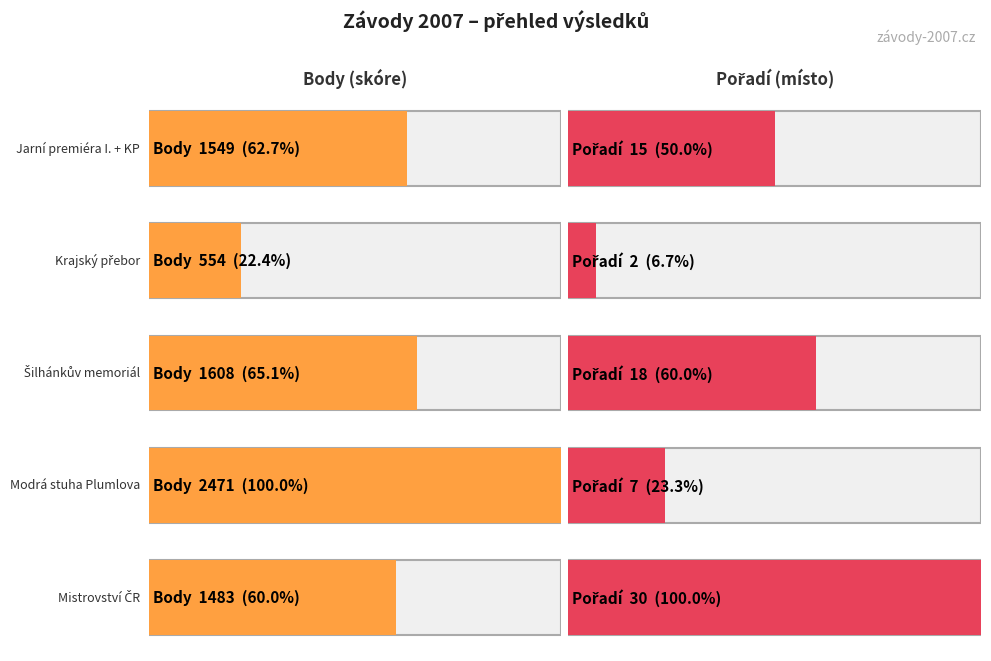

Which series has the widest spread of values?

Body